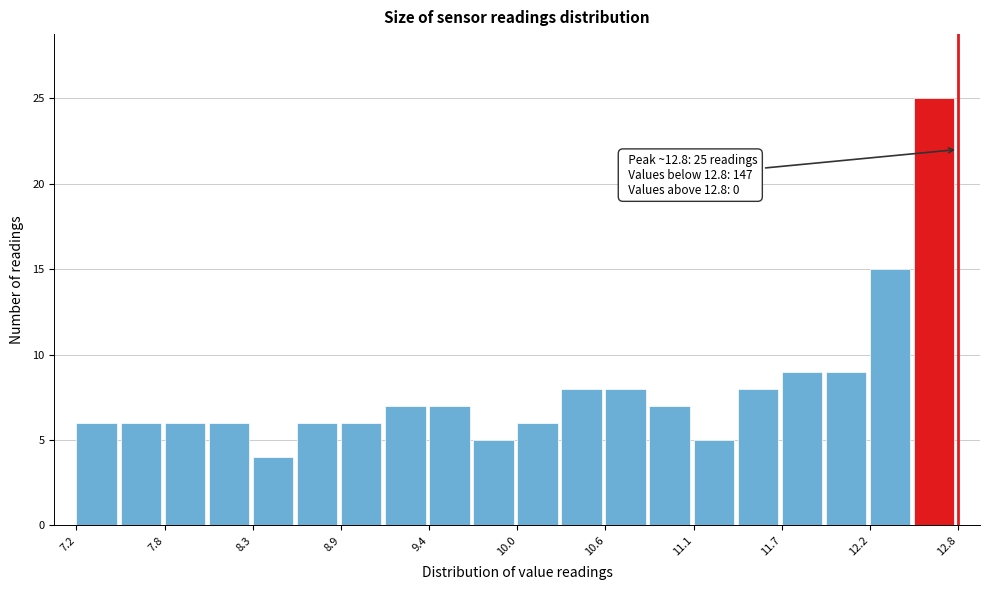

Around what value on the x-axis is the tallest bar? Give the approximate position of its centre, as read against the axis.

12.6